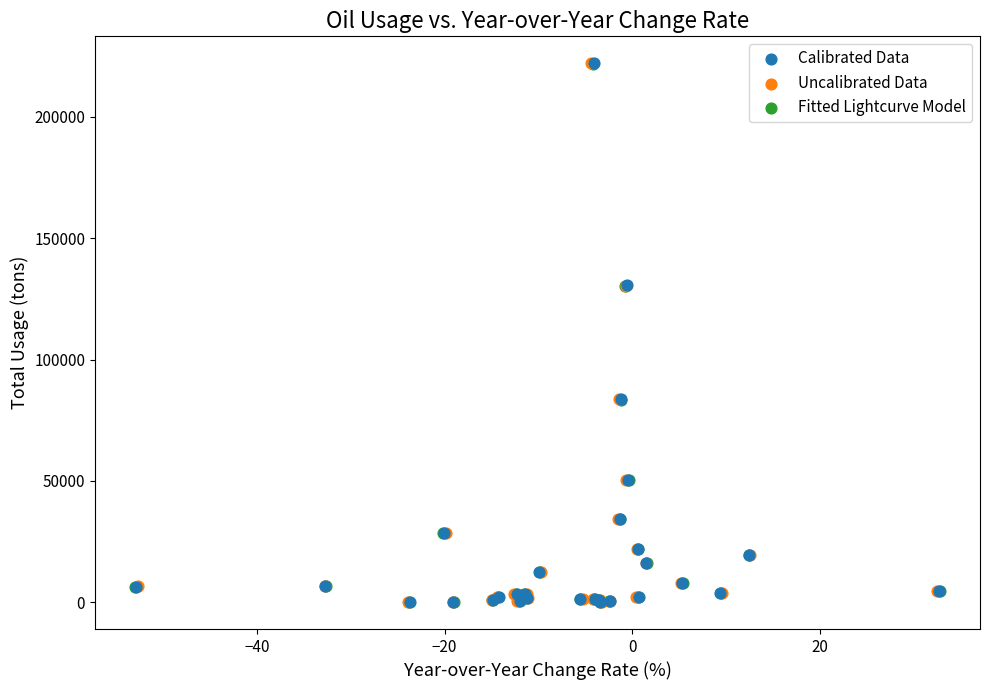

What are all the series names shown in the legend?

Calibrated Data, Uncalibrated Data, Fitted Lightcurve Model